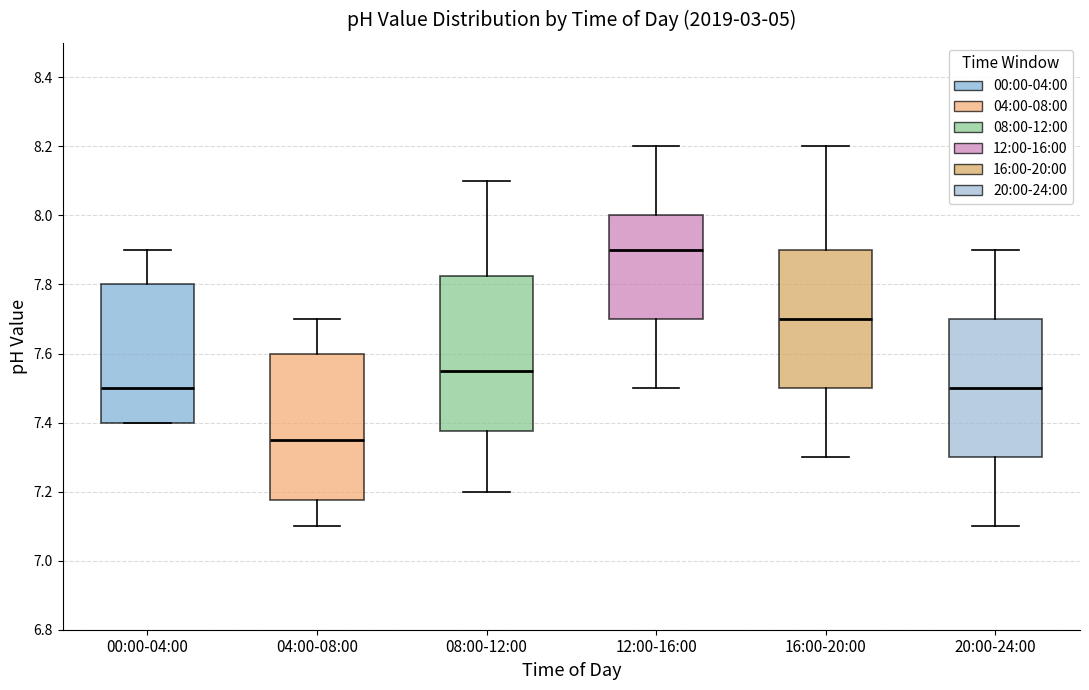

Which box has the lowest median line?

04:00-08:00